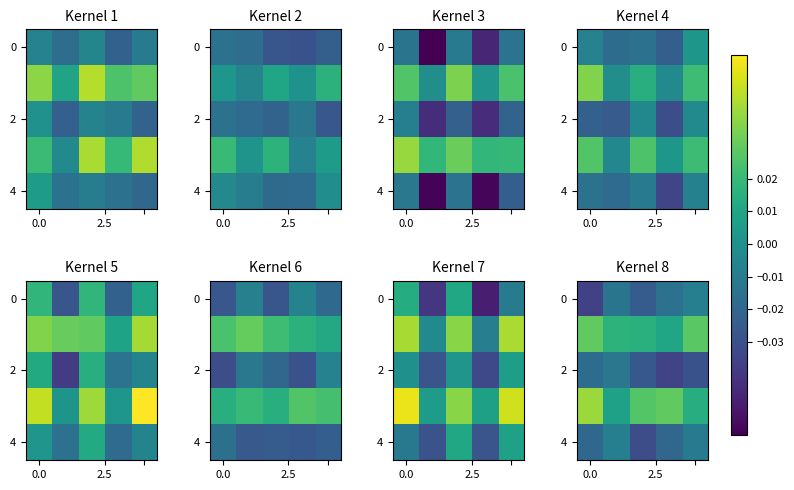

Between 2.5 and 4, which is larger?

4